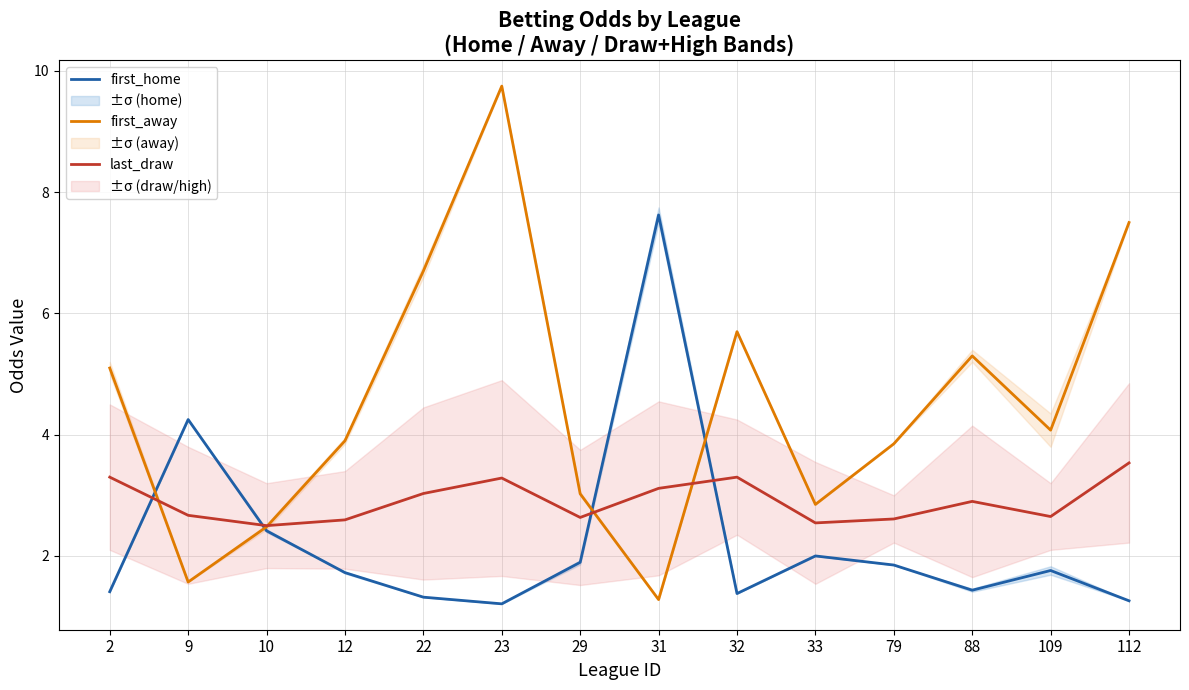

What is the spread (max minus min) of values at 112?

6.2